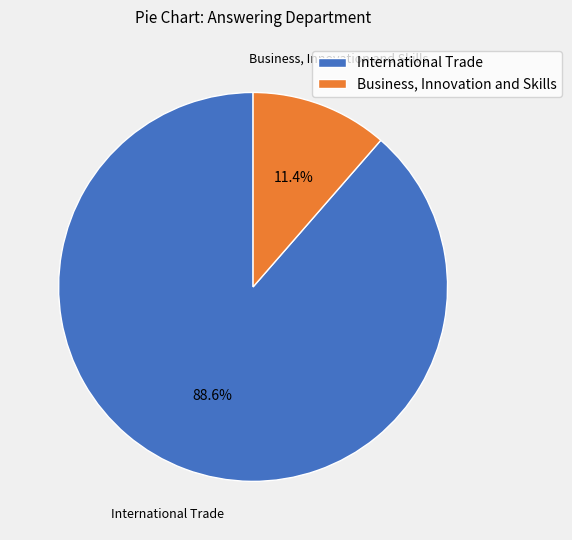

Which has a higher value, International Trade or Business, Innovation and Skills?

International Trade